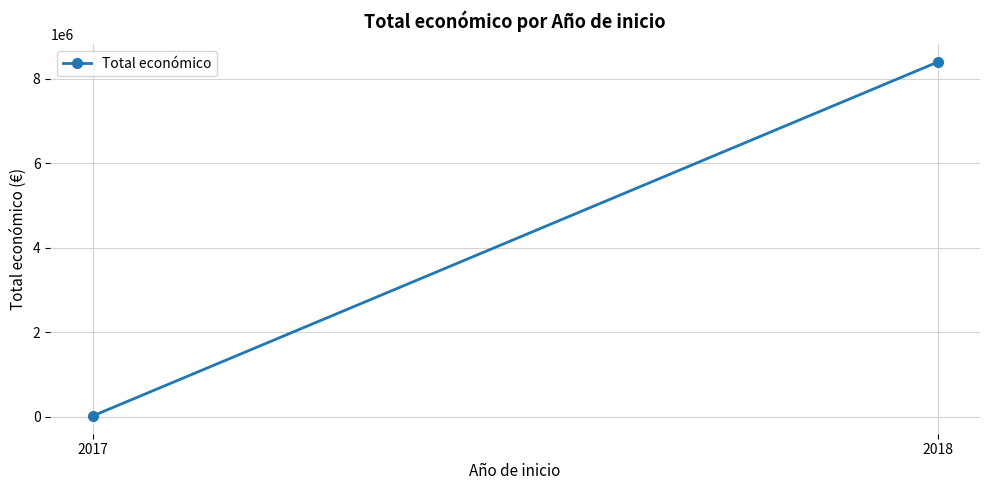

What is the change in value from 2017 to 2018?

+8384842